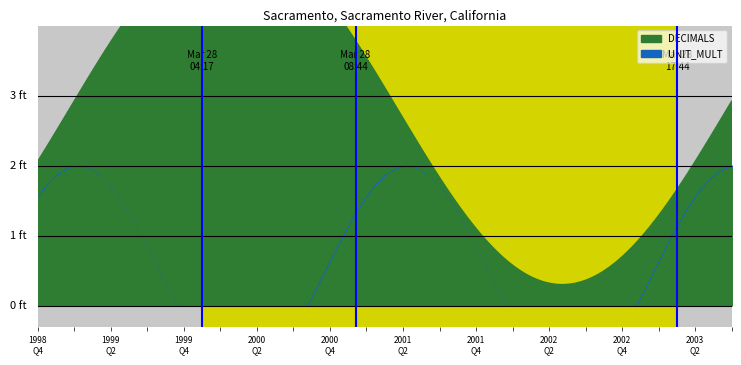

What is the label of the 4th point from the left?

1999-Q3